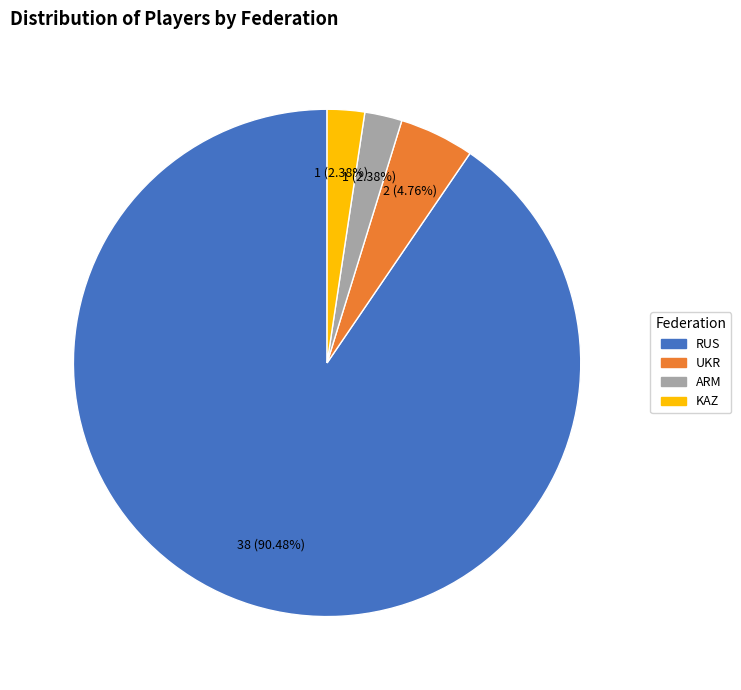

Is there a majority slice in this chart?

Yes